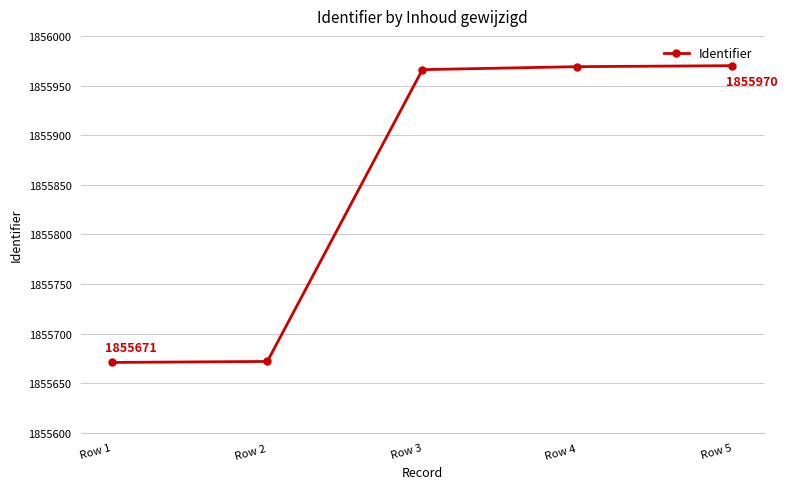

True or false: there are more than 2 points higher than both neighbors.

False